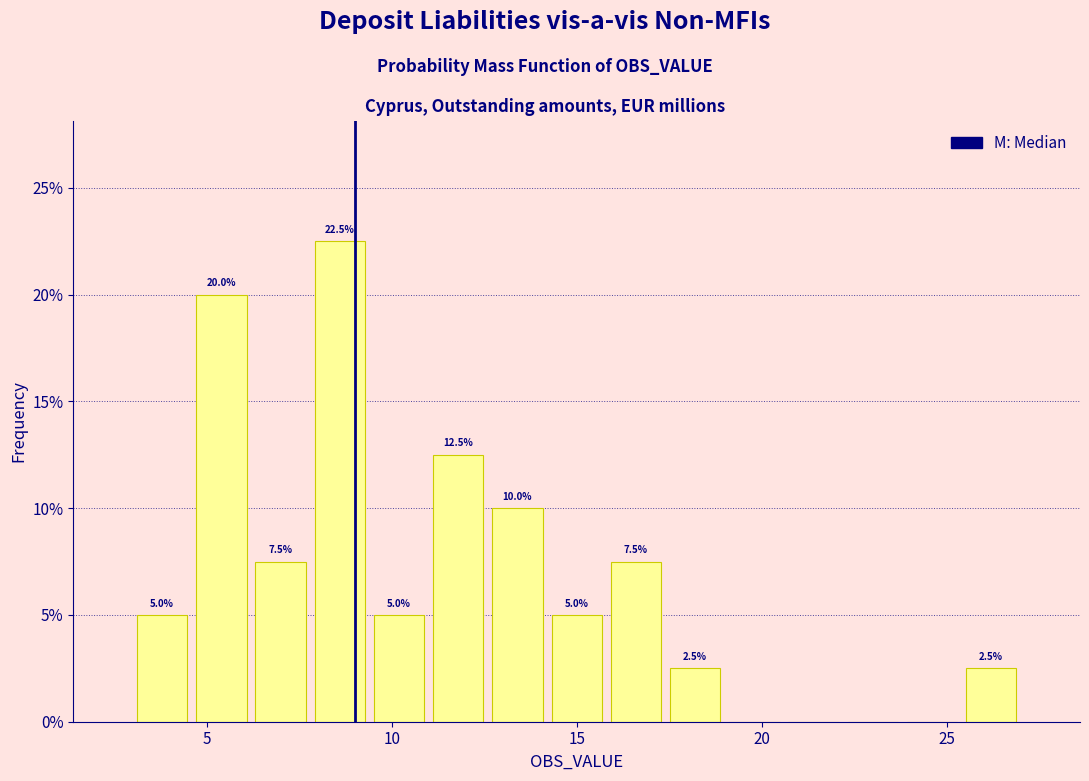

Around what value on the x-axis is the tallest bar? Give the approximate position of its centre, as read against the axis.

8.5